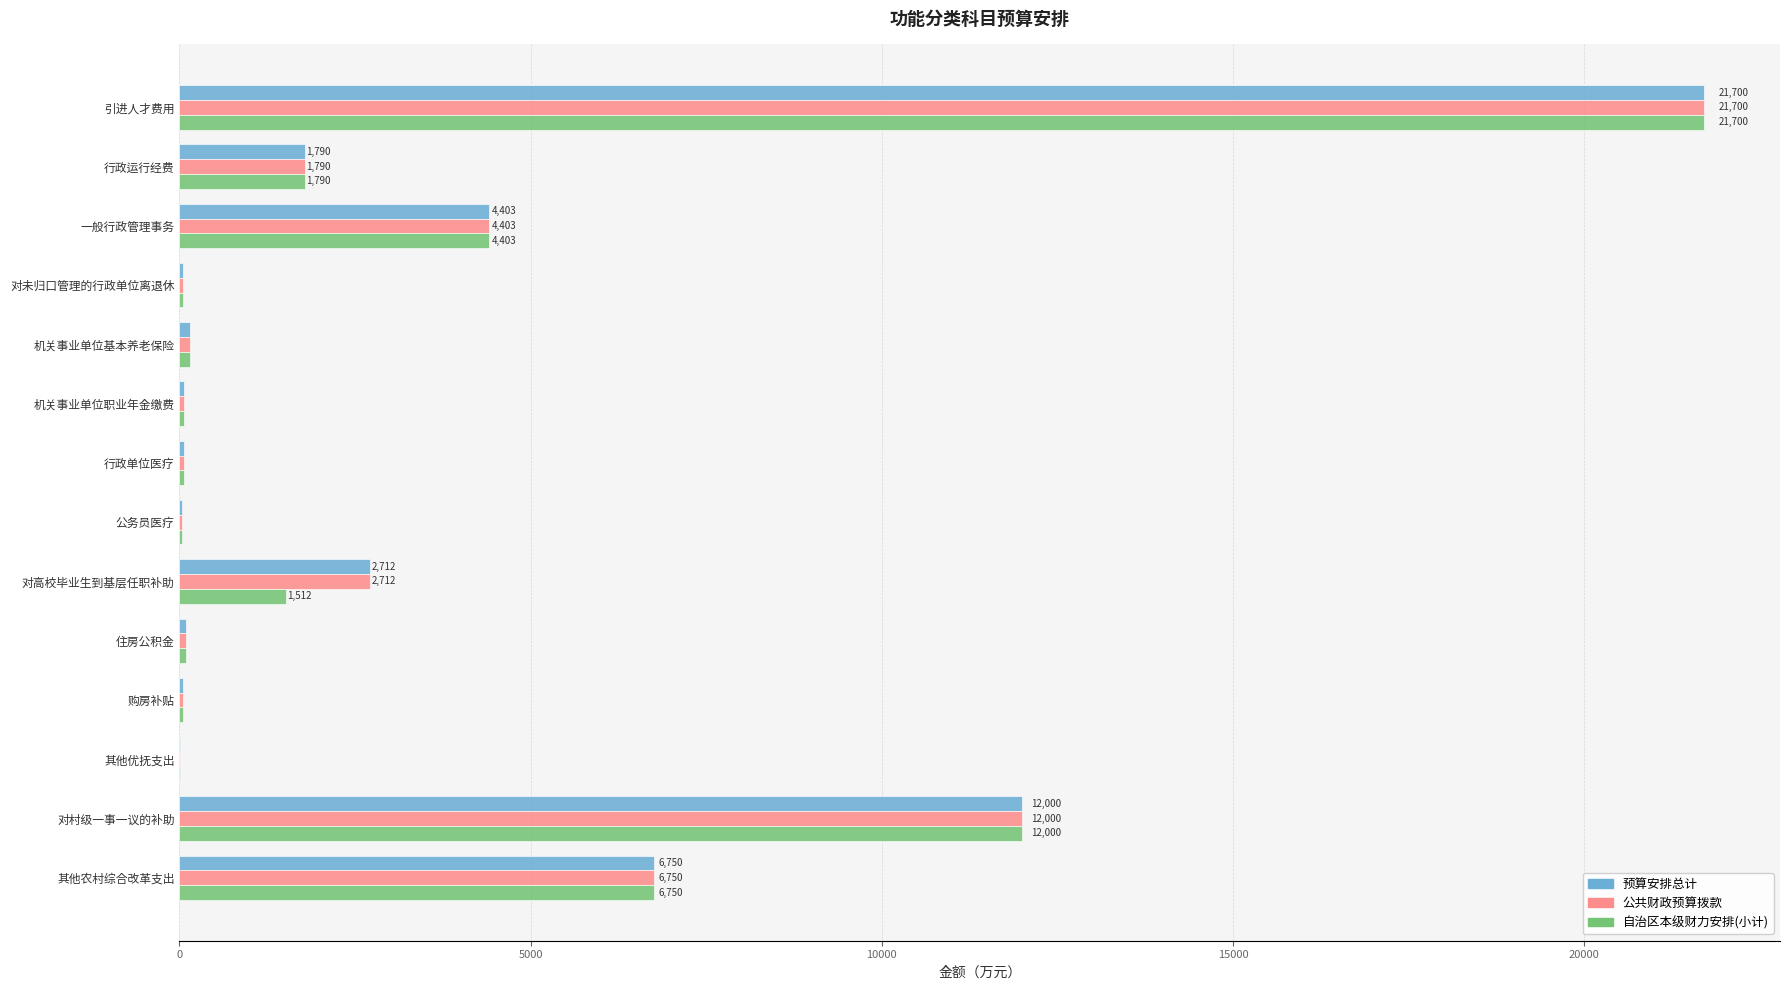

Is it true that 自治区本级财力安排(小计) equals 4403.0 at 一般行政管理事务?

True